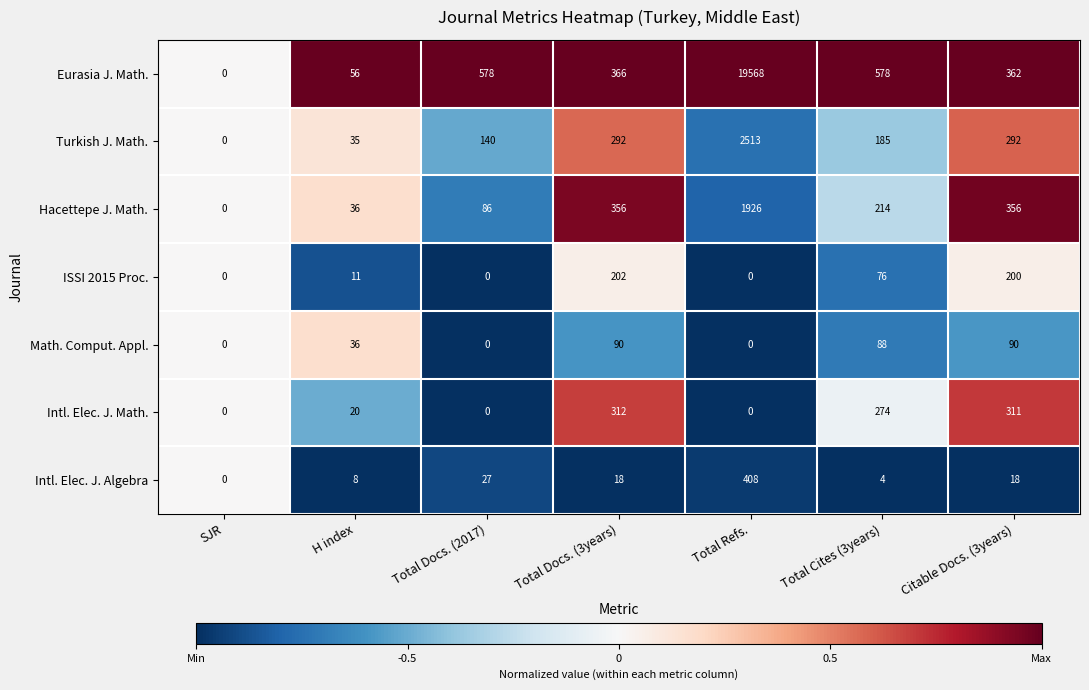

What is the spread (max minus min) of values at Total Refs.?

19568